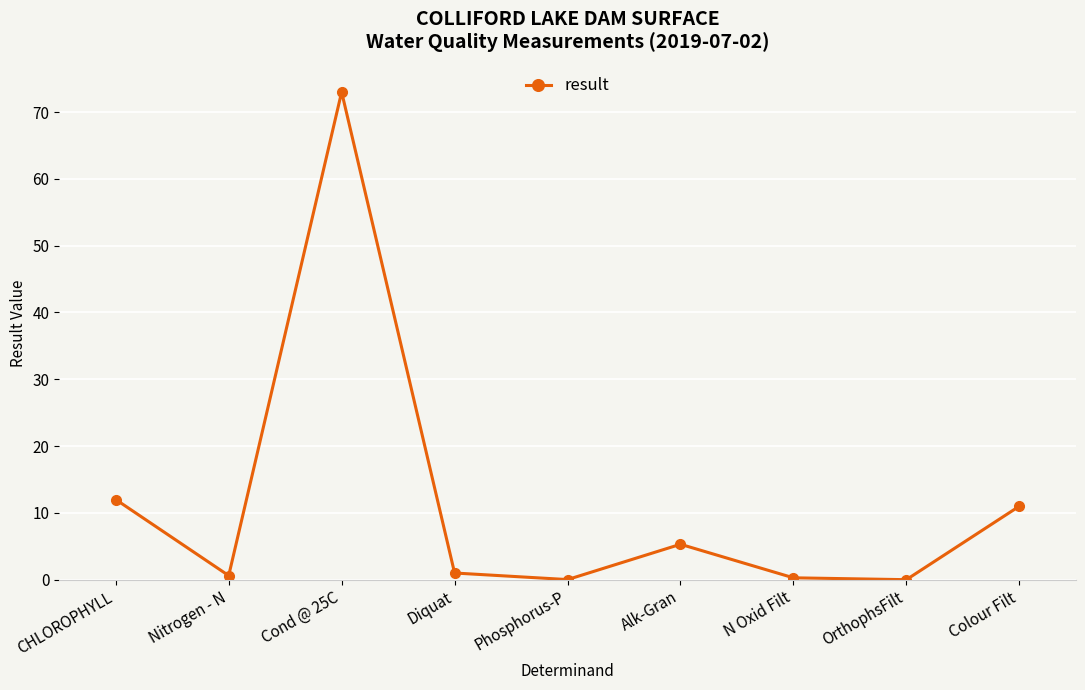

What is the change in value from CHLOROPHYLL to OrthophsFilt?

-12.0